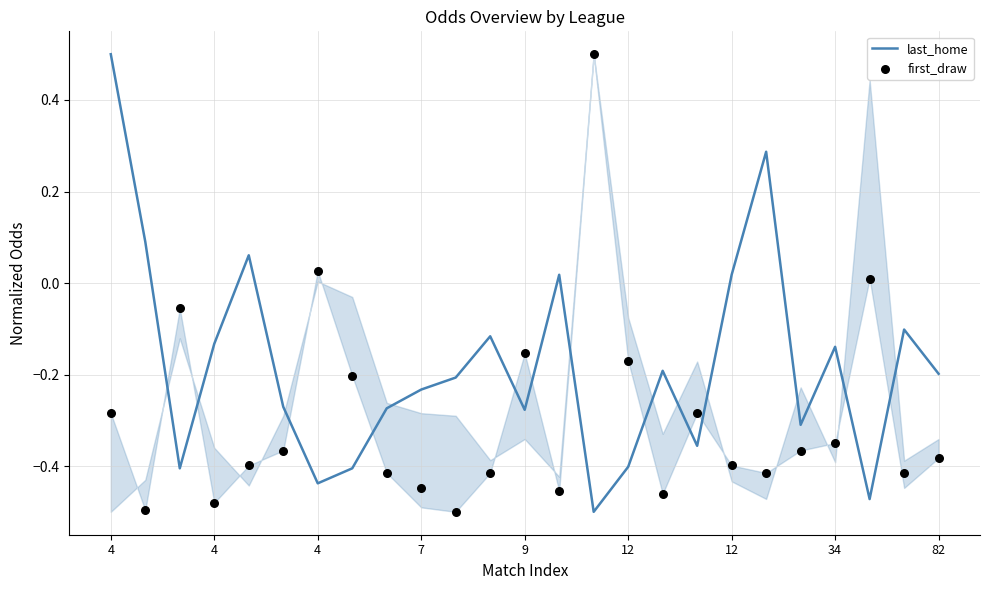

What are all the series names shown in the legend?

last_home, first_draw